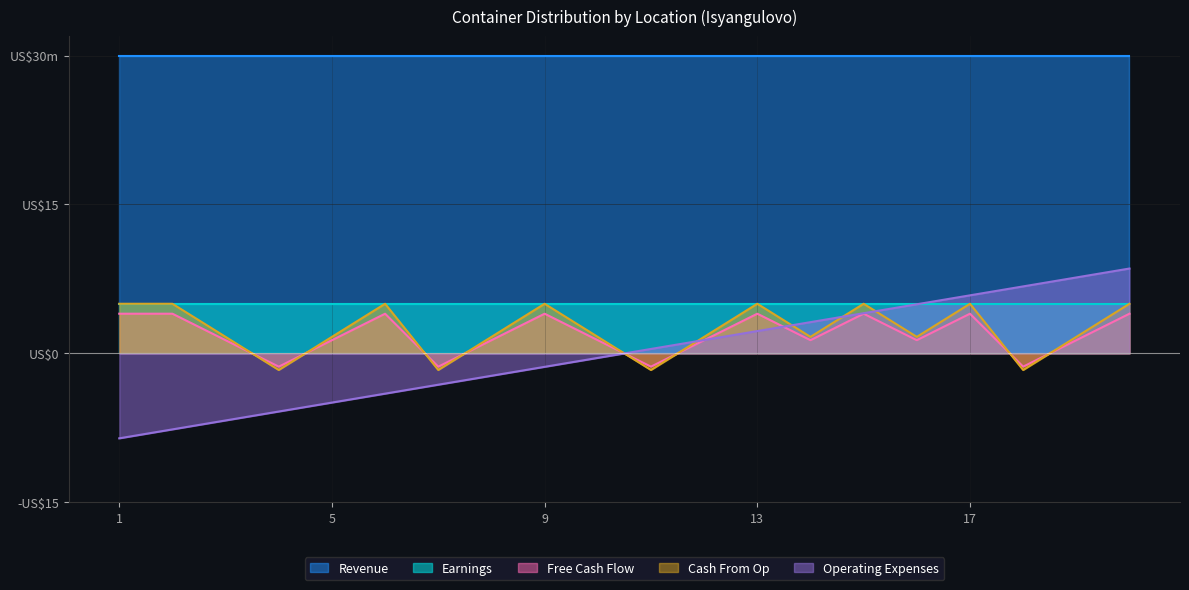

Does the chart display data point markers on the line(s)?

No